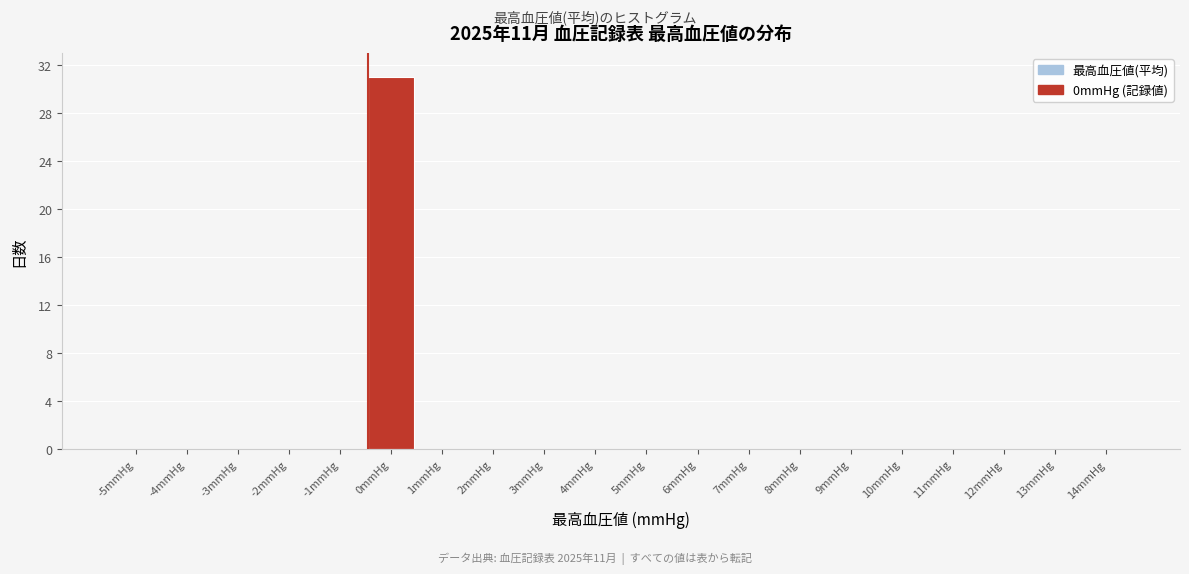

Reading left to right, what are all the values shown in this chart?

-5mmHg=0	-4mmHg=0	-3mmHg=0	-2mmHg=0	-1mmHg=0	0mmHg=31	1mmHg=0	2mmHg=0	3mmHg=0	4mmHg=0	5mmHg=0	6mmHg=0	7mmHg=0	8mmHg=0	9mmHg=0	10mmHg=0	11mmHg=0	12mmHg=0	13mmHg=0	14mmHg=0